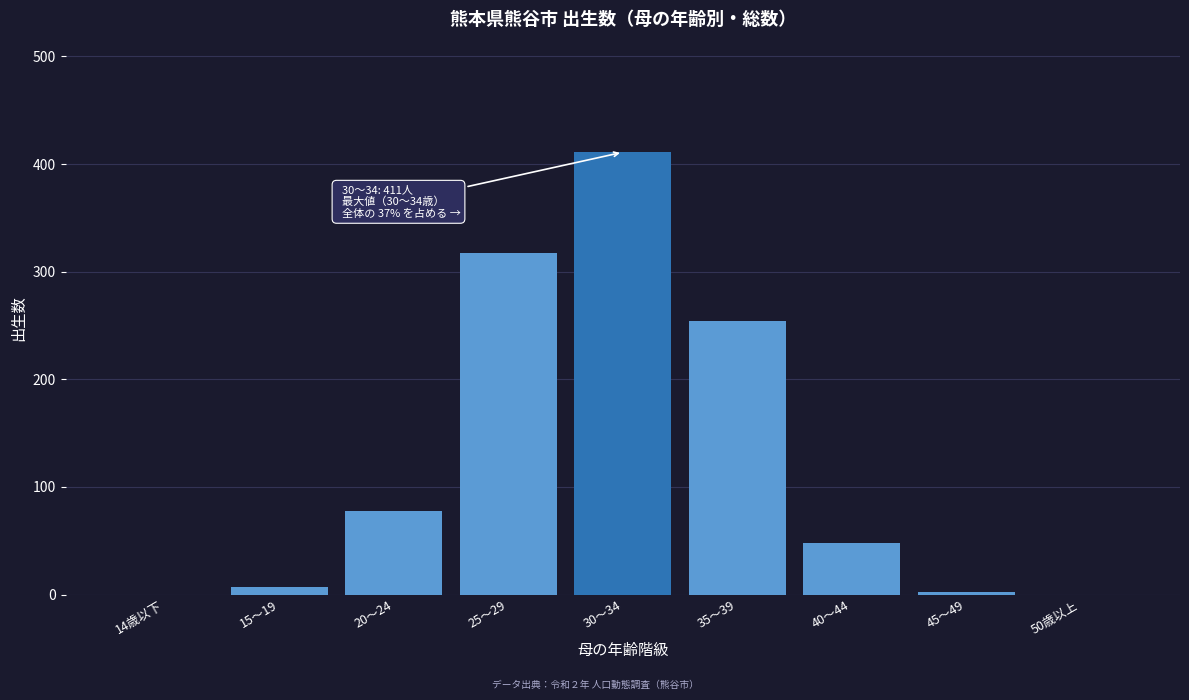

The value at 25～29 is 482. True or false?

False